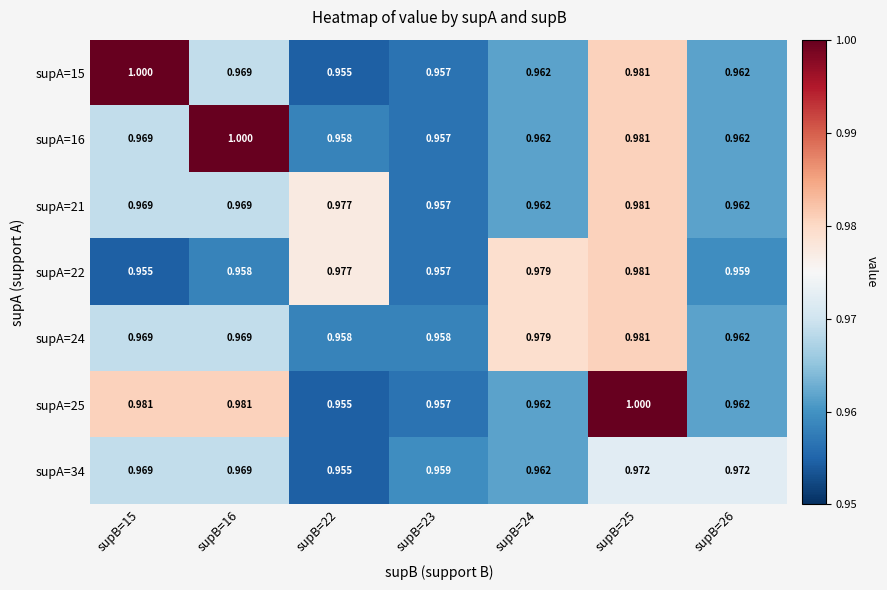

Is the value of supA=22 at supB=26 greater than the value of supA=16 at supB=26?

No